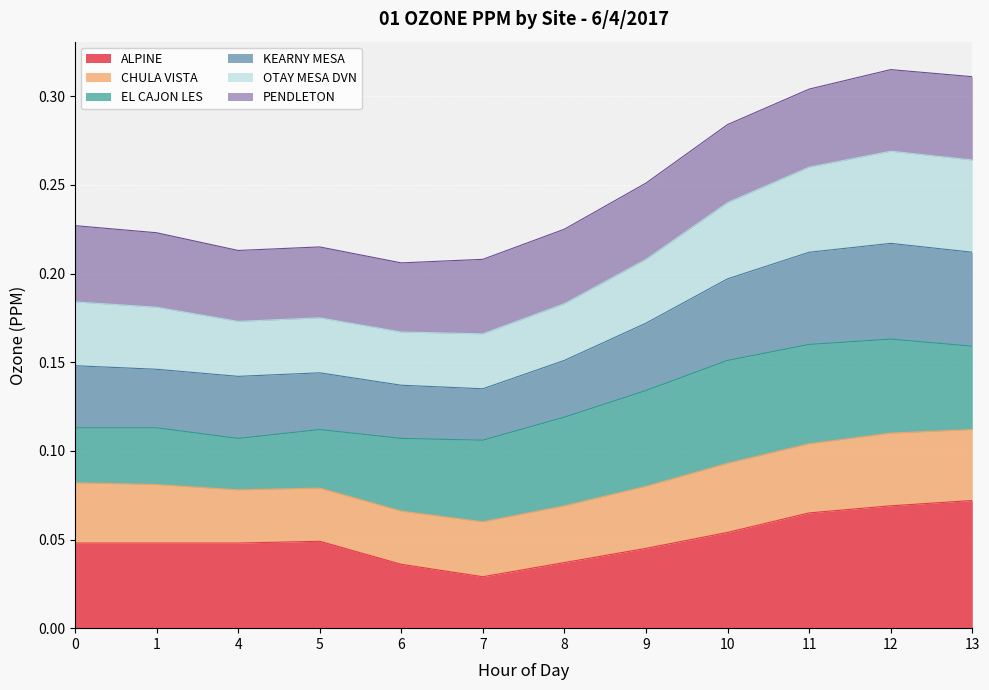

Which category has the lowest value in the ALPINE series?

7